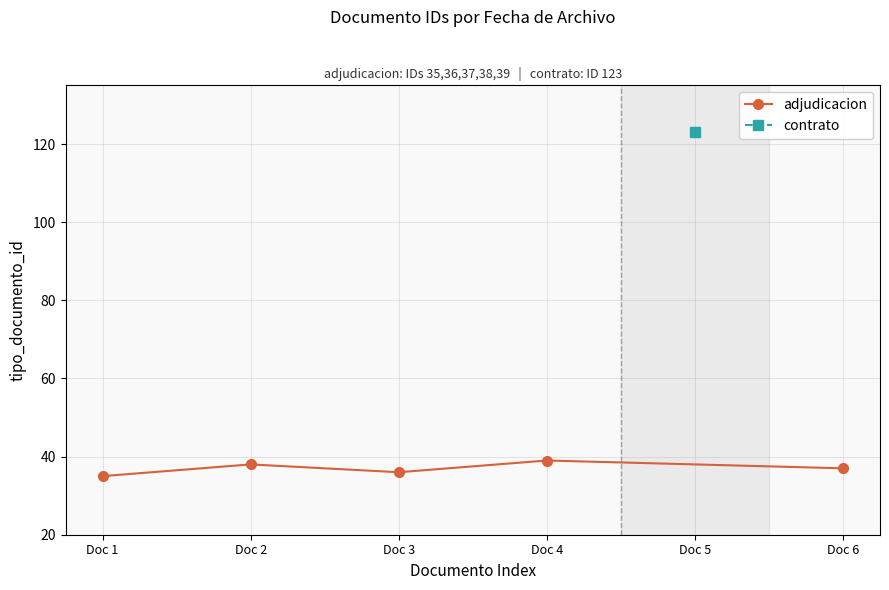

Does the chart display data point markers on the line(s)?

Yes